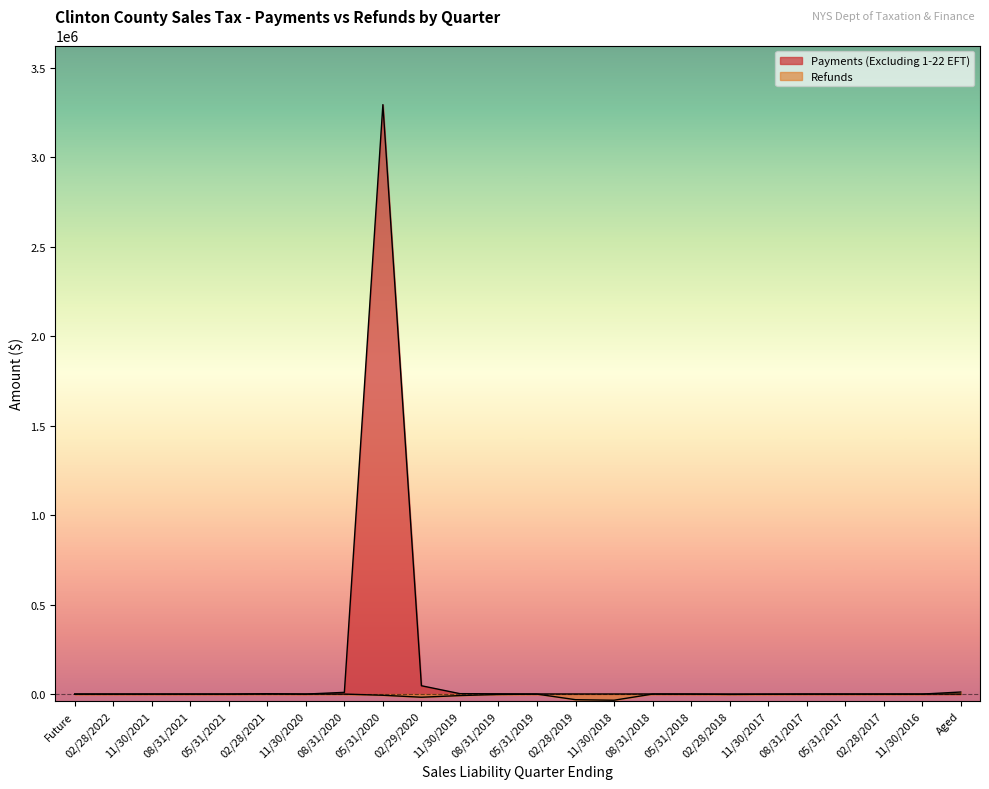

Is it true that Refunds equals 0.0 at 02/28/2022?

True